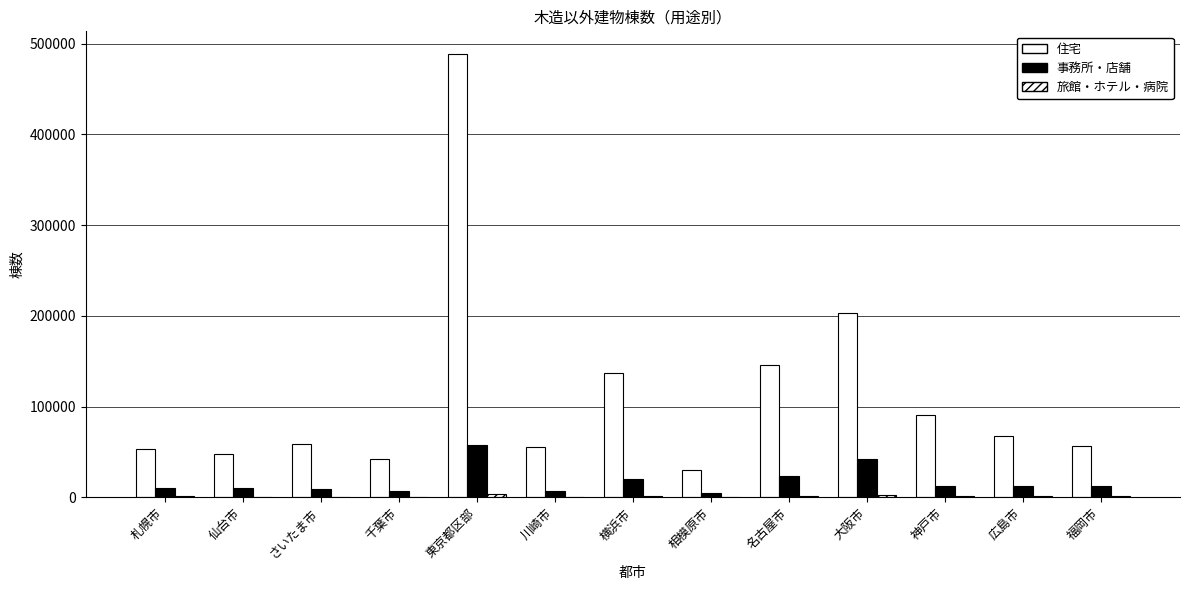

Are the bars horizontal?

No